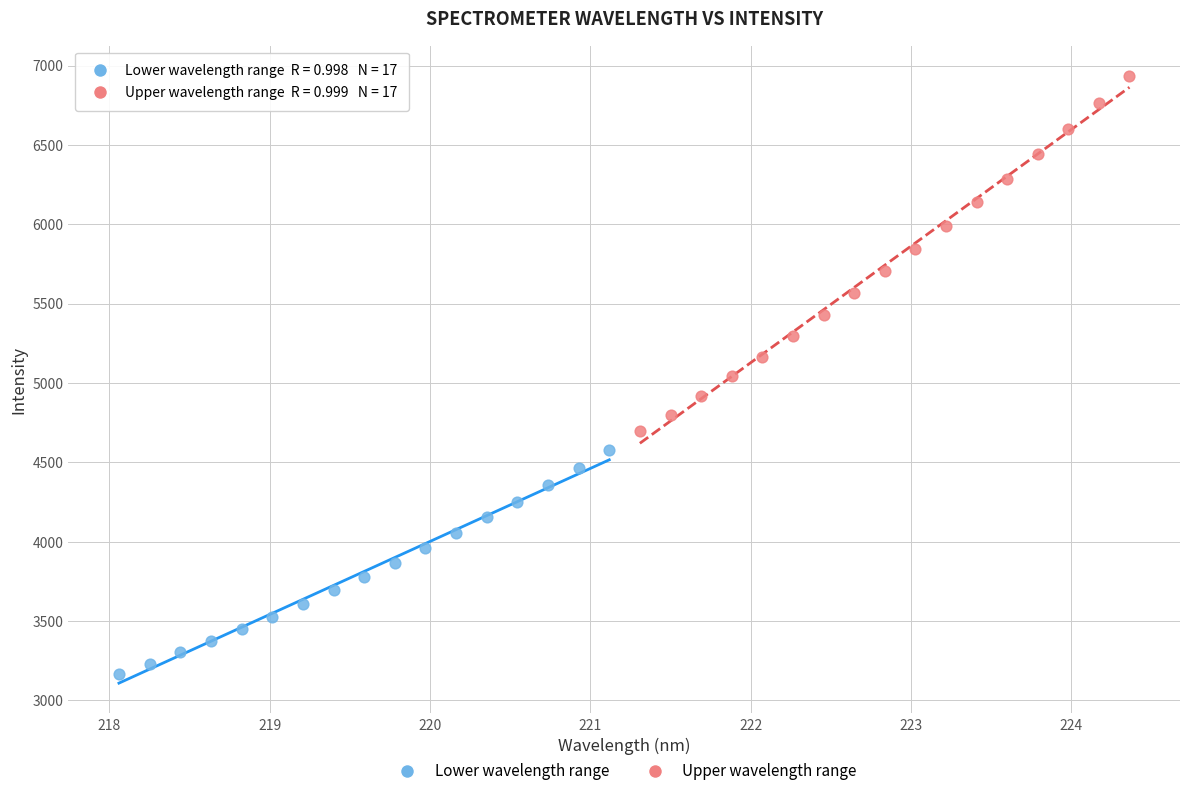

Which series has the widest spread of Y values?

Upper wavelength range